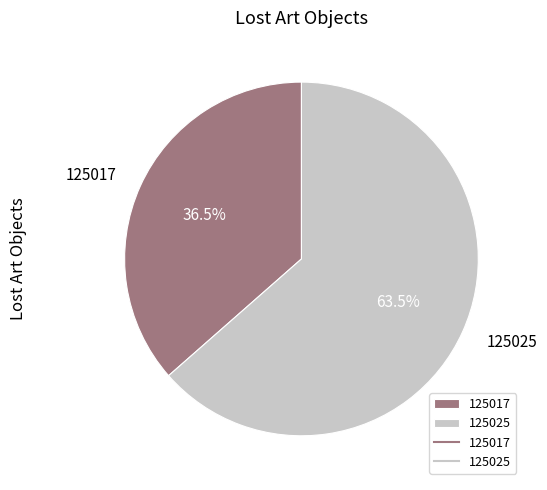

Rank the categories by value from highest to lowest.

125025, 125017